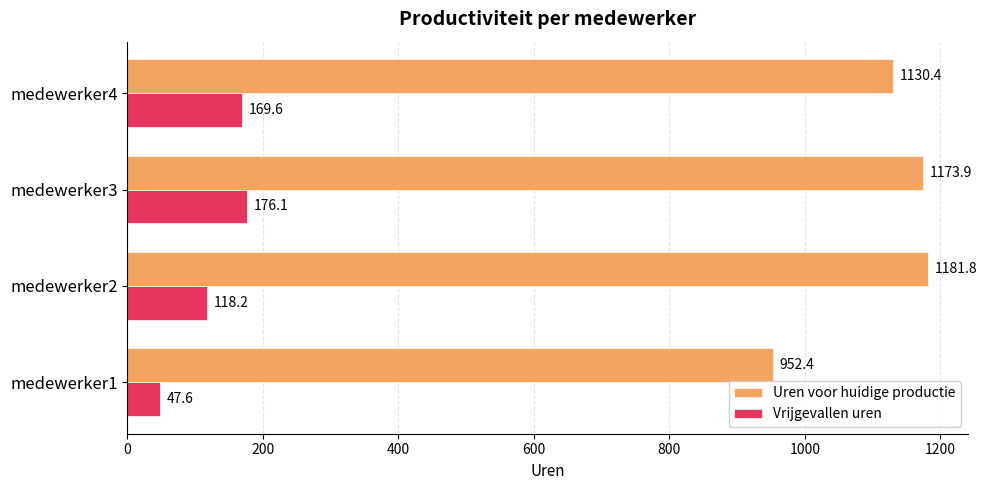

Which series has the largest range (max minus min)?

Uren voor huidige productie